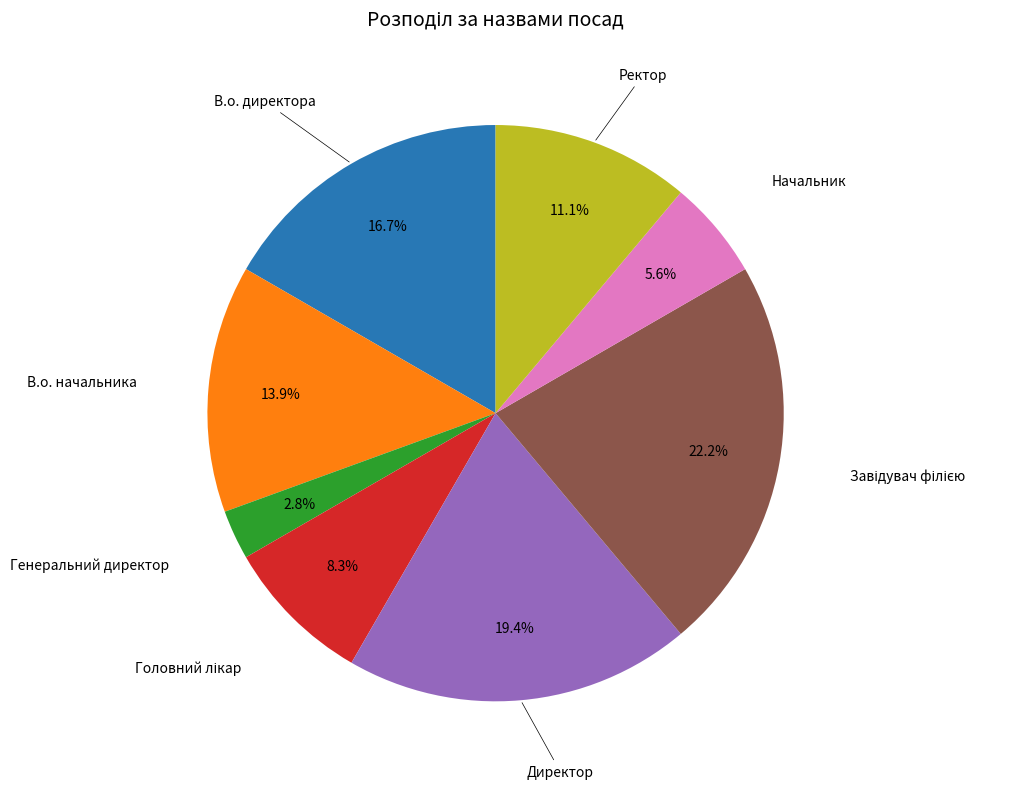

Count the number of slices in the pie.

8